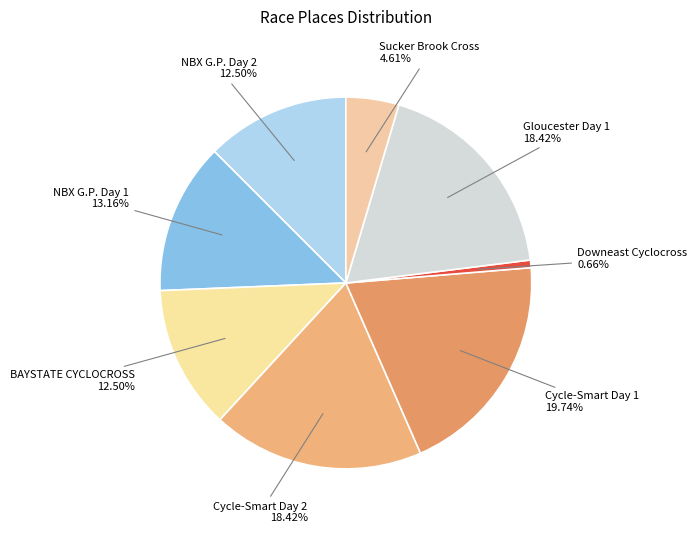

What percentage do Gloucester Day 1 and NBX G.P. Day 1 together represent?

31.6%